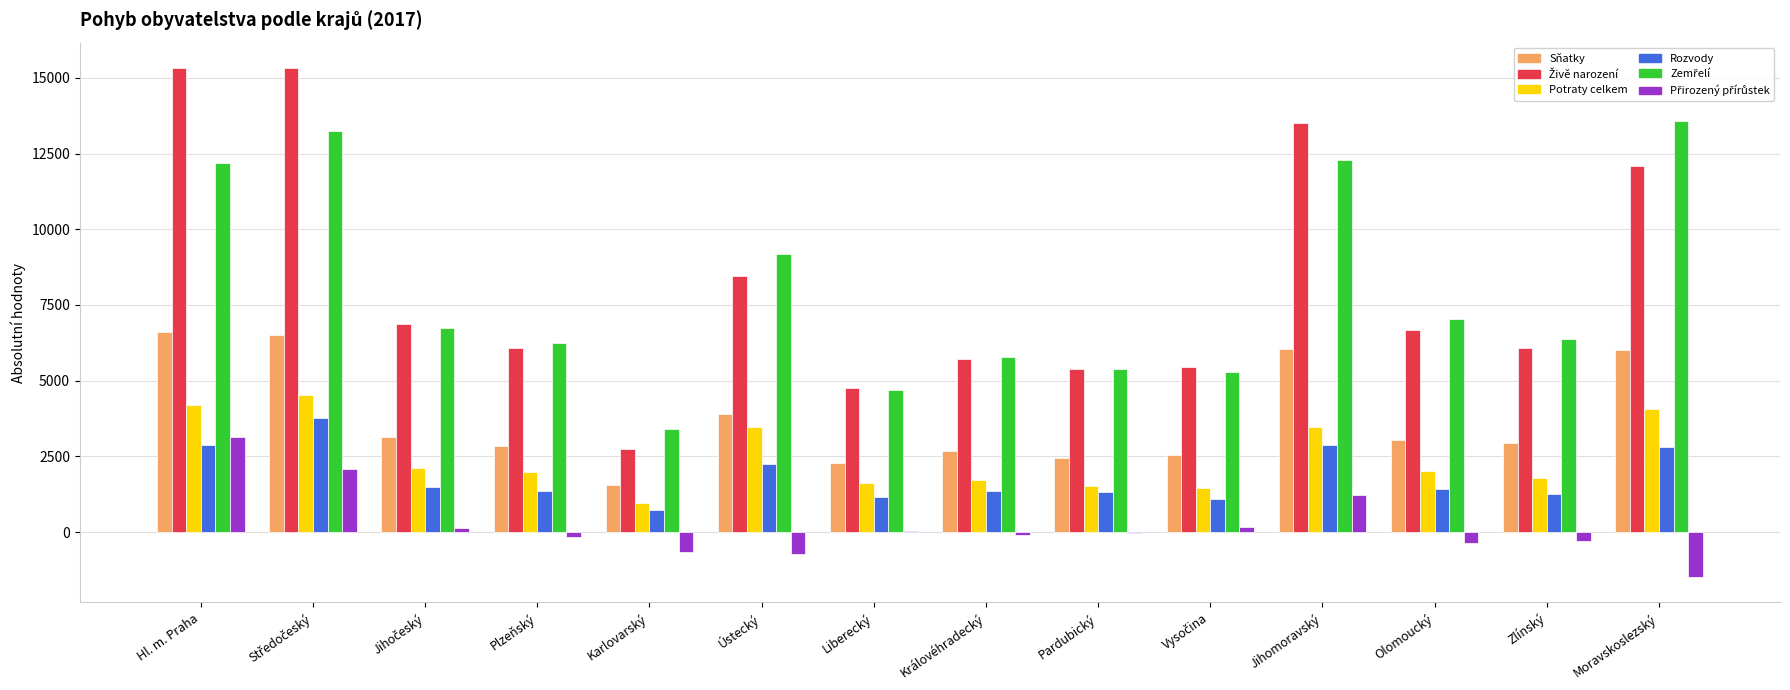

How many series are shown in this chart?

6